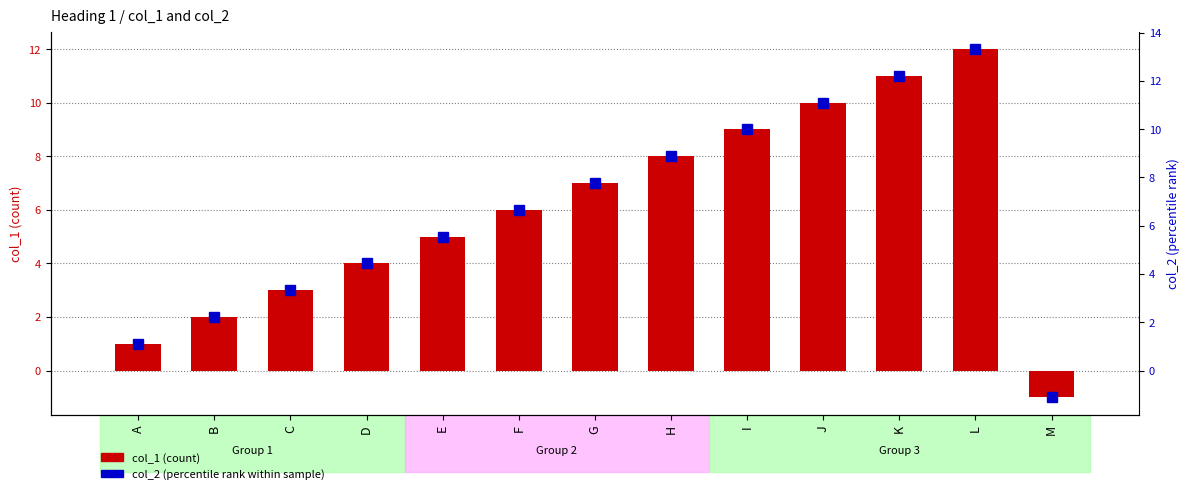

List the labels in order of col_1 value, smallest first.

M, A, B, C, D, E, F, G, H, I, J, K, L